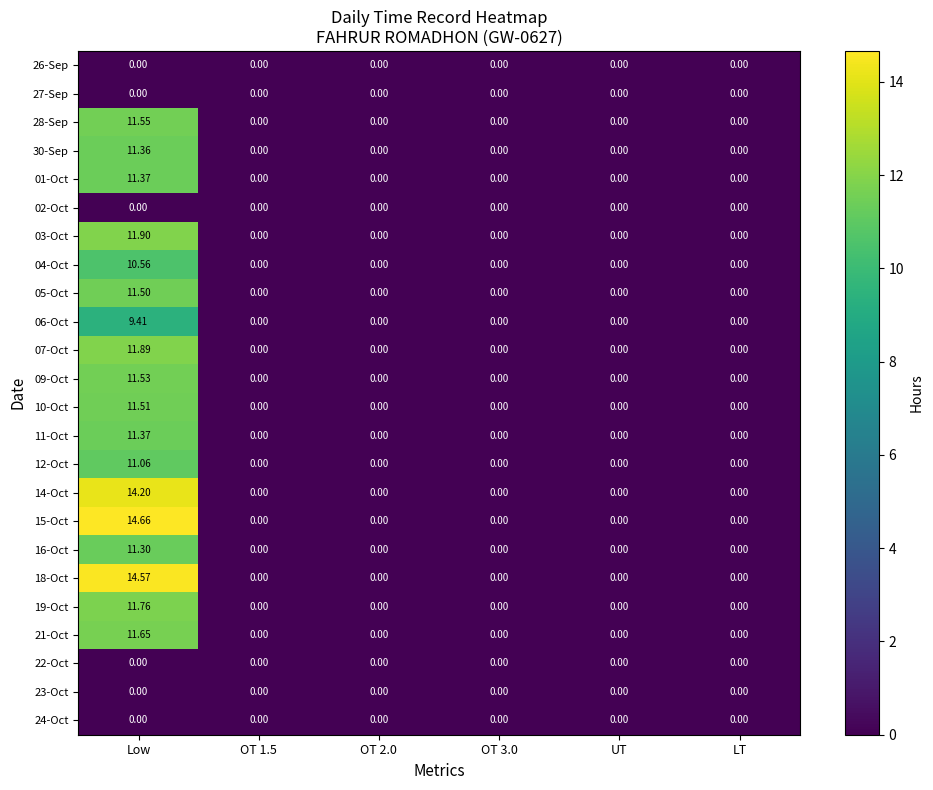

Which category has the highest value in the 09-Oct series?

Low